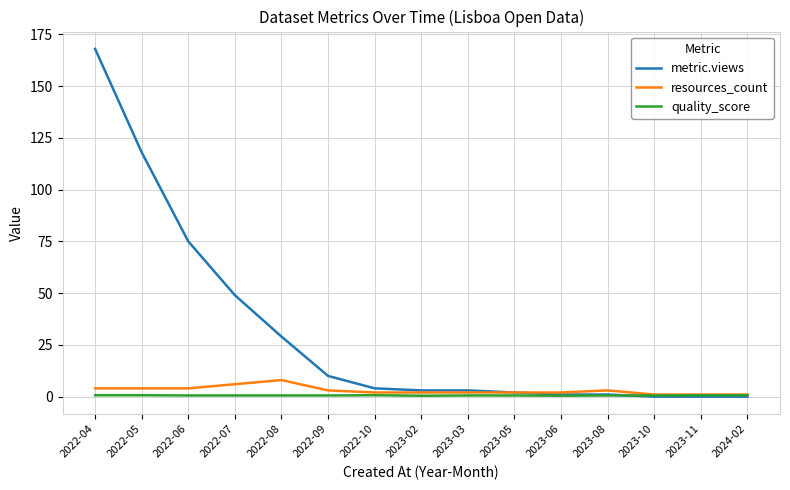

Which series has the widest spread of values?

metric.views